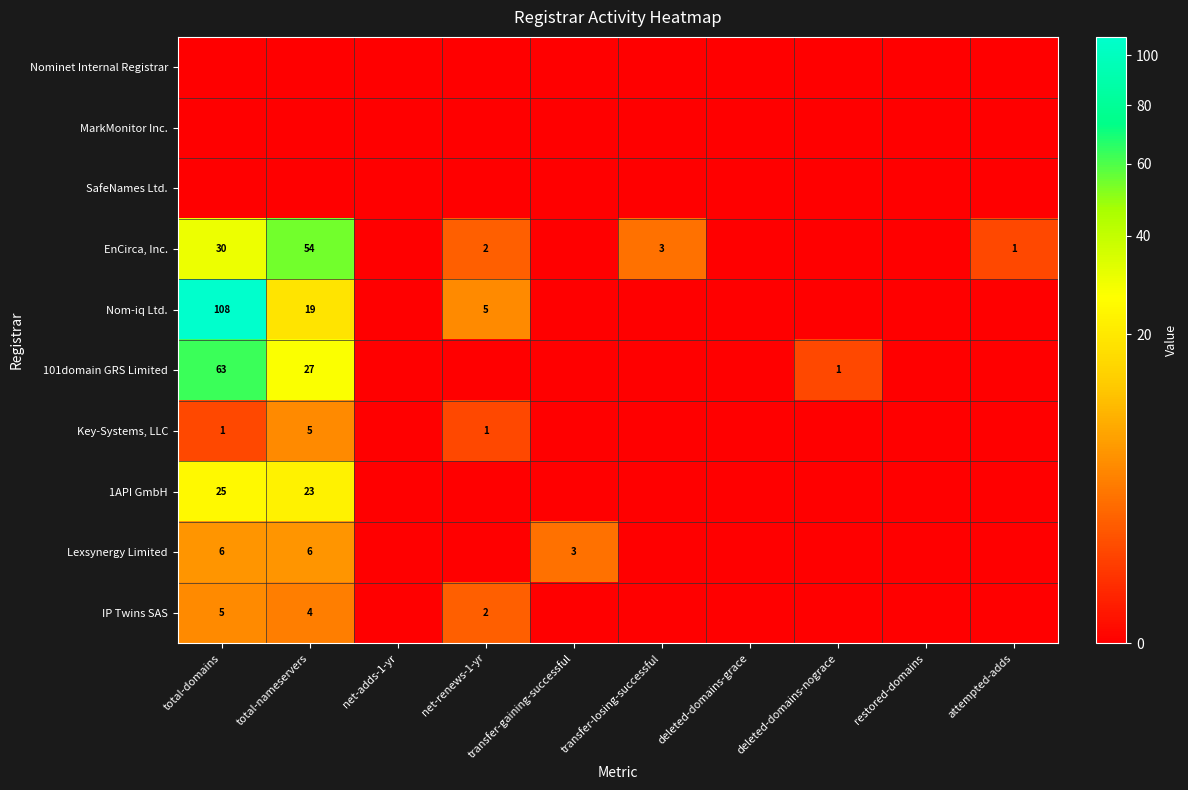

Which category has the lowest value in the MarkMonitor Inc. series?

total-domains